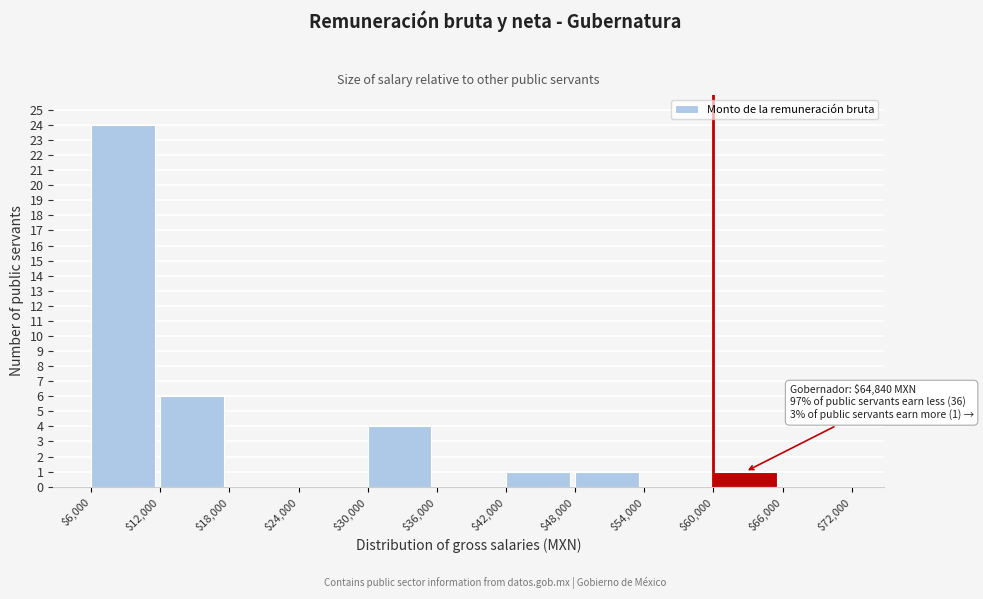

Which range on the x-axis has the tallest bar?

$6,000 to $12,000